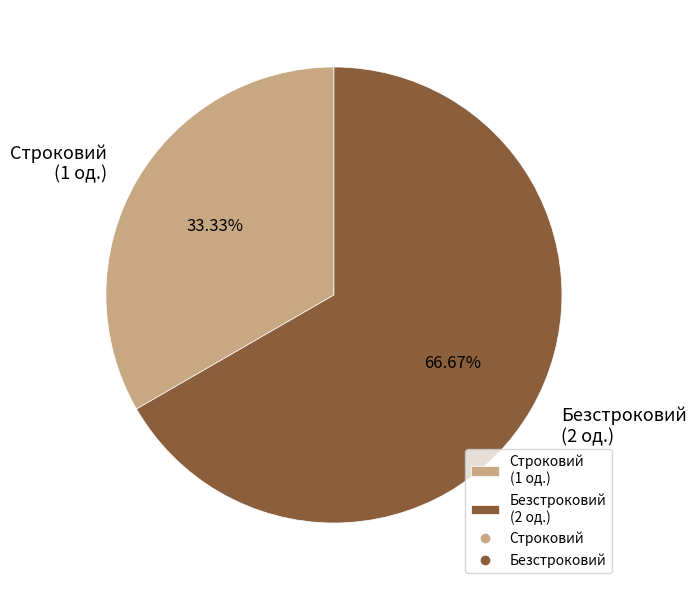

Which category has the biggest portion of the pie?

Безстроковий